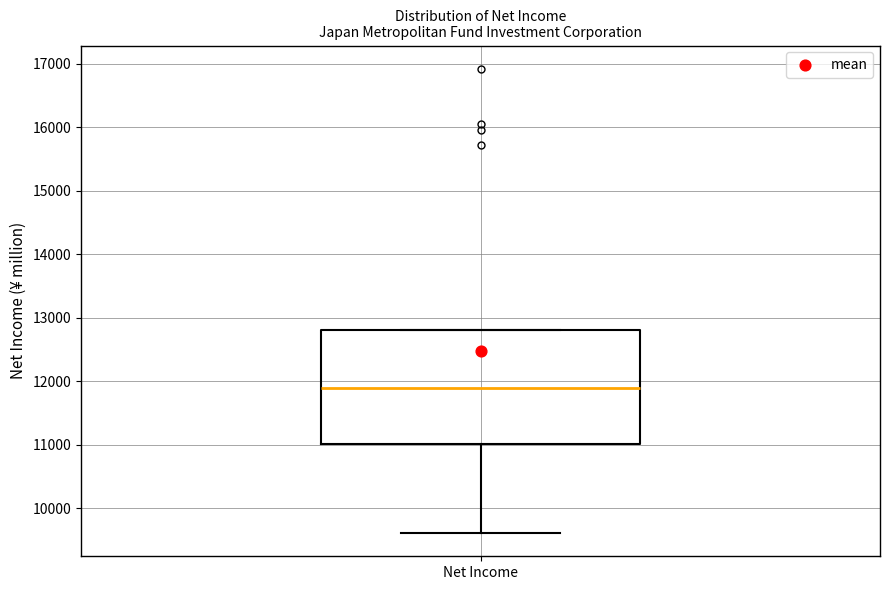

Read this box plot against the y-axis: the position of the median line, the range covered by the box, and the ends of both whiskers. The values are not printed on the chart, so give them approximately, as read against the axis.

median 11900, box 11000 to 12800, whiskers 9600 to 12800